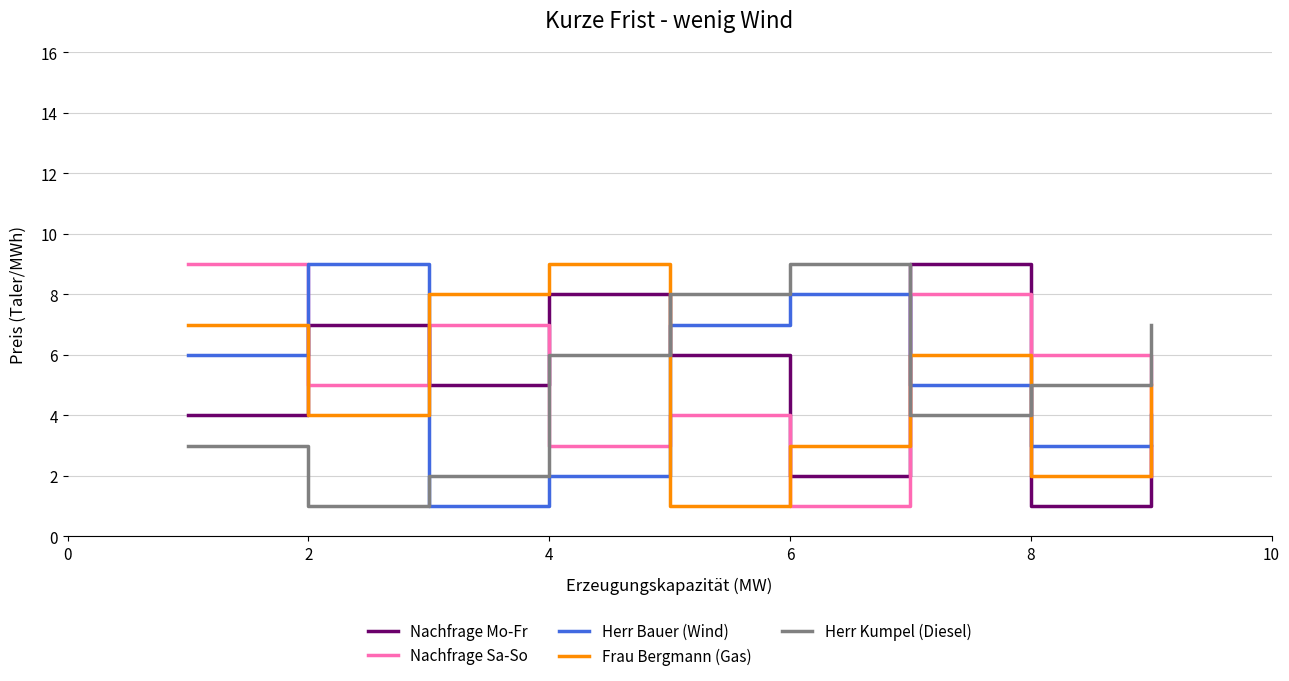

What is the maximum value for Nachfrage Mo-Fr?

9